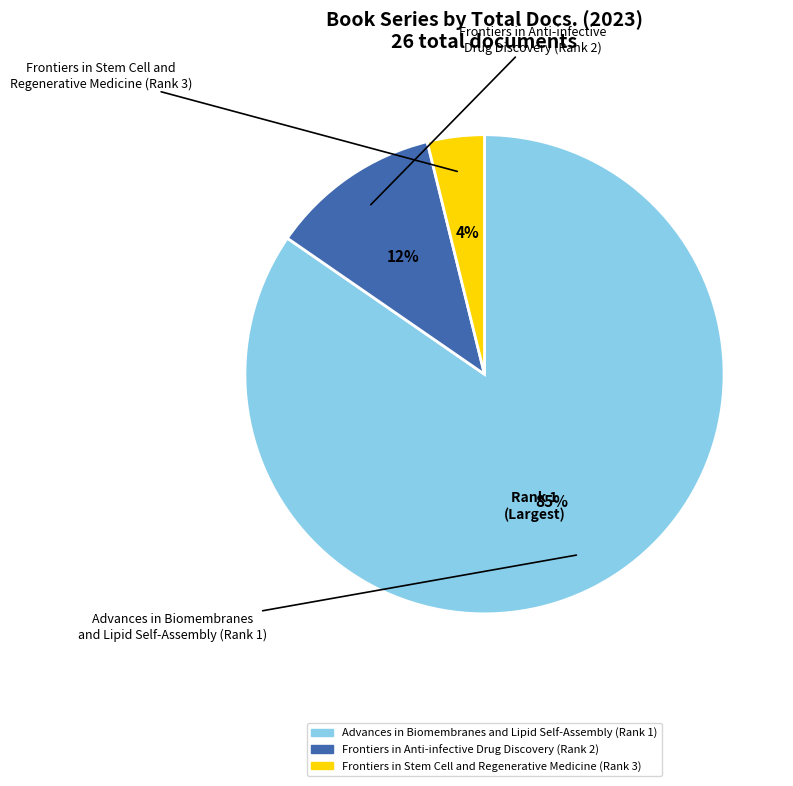

Rank the categories by value from highest to lowest.

Advances in Biomembranes and Lipid Self-Assembly (Rank 1), Frontiers in Anti-infective Drug Discovery (Rank 2), Frontiers in Stem Cell and Regenerative Medicine (Rank 3)